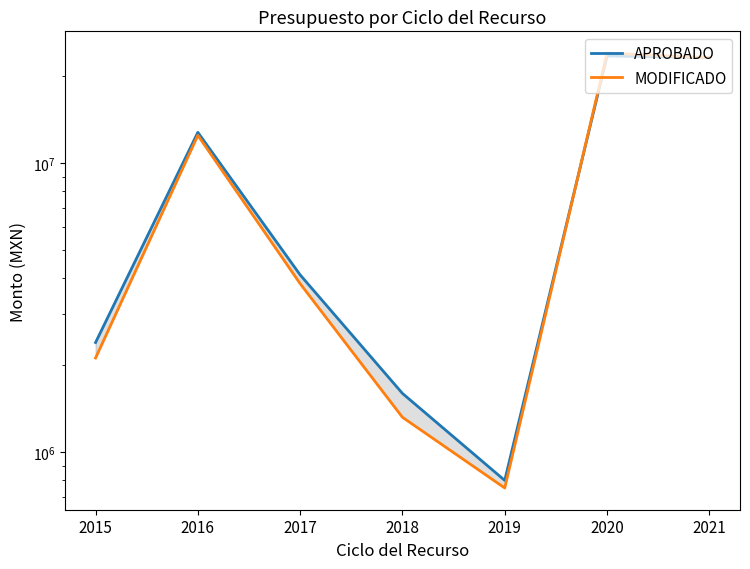

Is it true that APROBADO equals 23534674.3 at 2020?

True